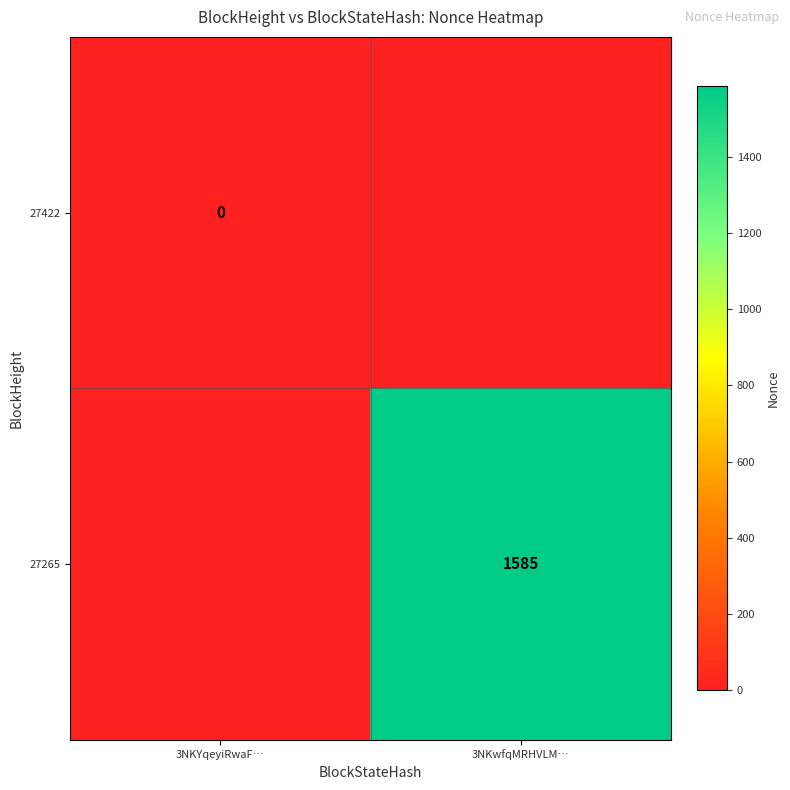

The value of 27265 at 3NKwfqMRHVLM… is 1585. True or false?

True